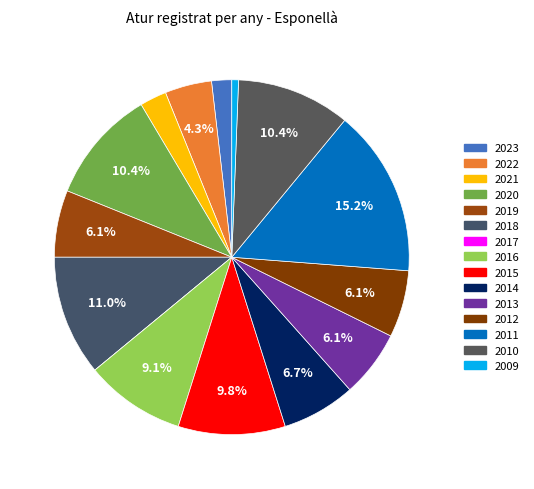

To the nearest percent, what portion does 2020 represent?

10%